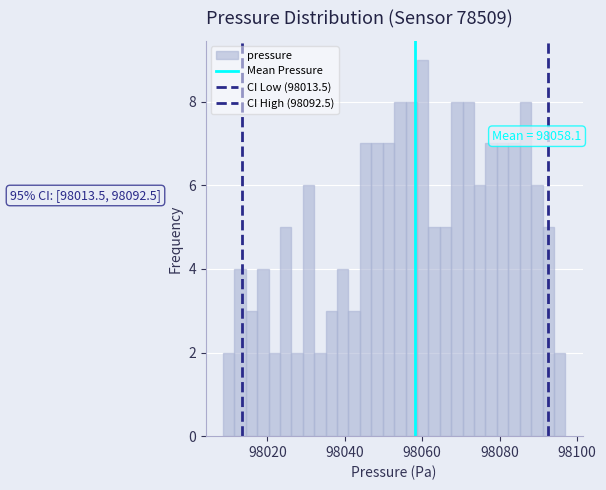

Around what value on the x-axis is the tallest bar? Give the approximate position of its centre, as read against the axis.

98060